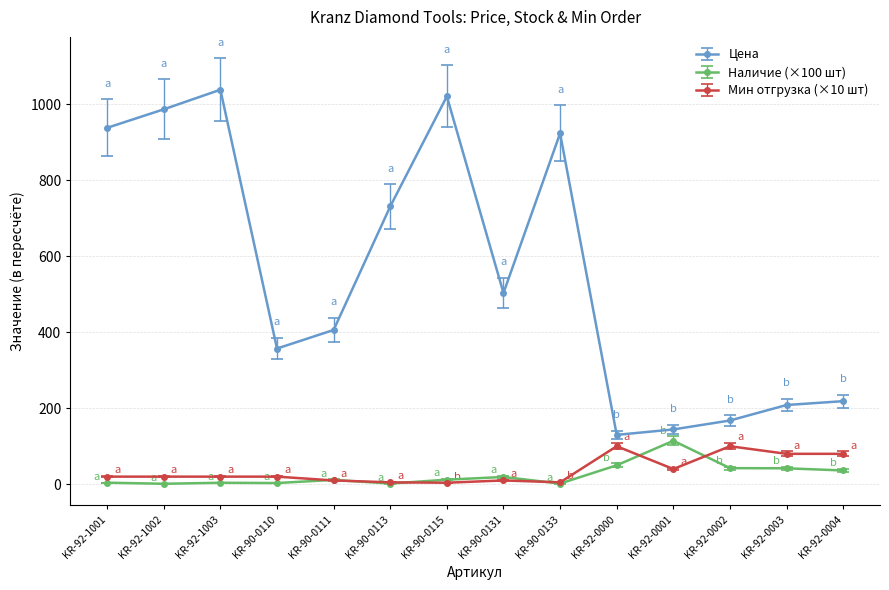

What is the sum of all Цена values?

7770.2